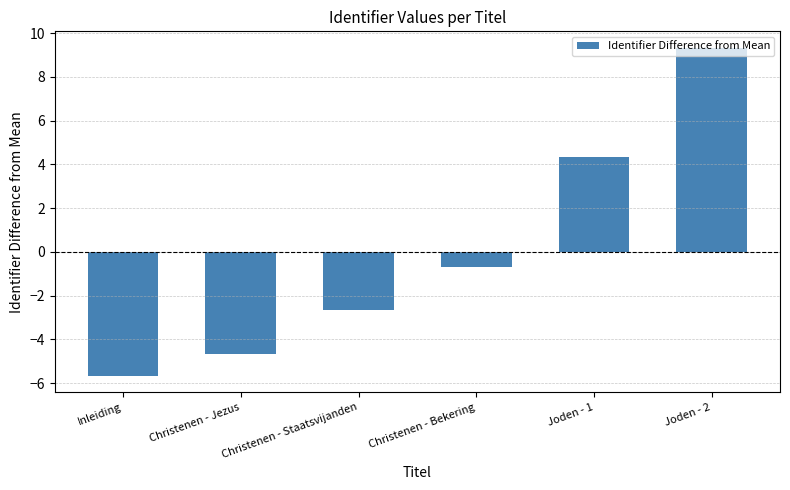

What is the minimum value shown in the chart?

-5.7